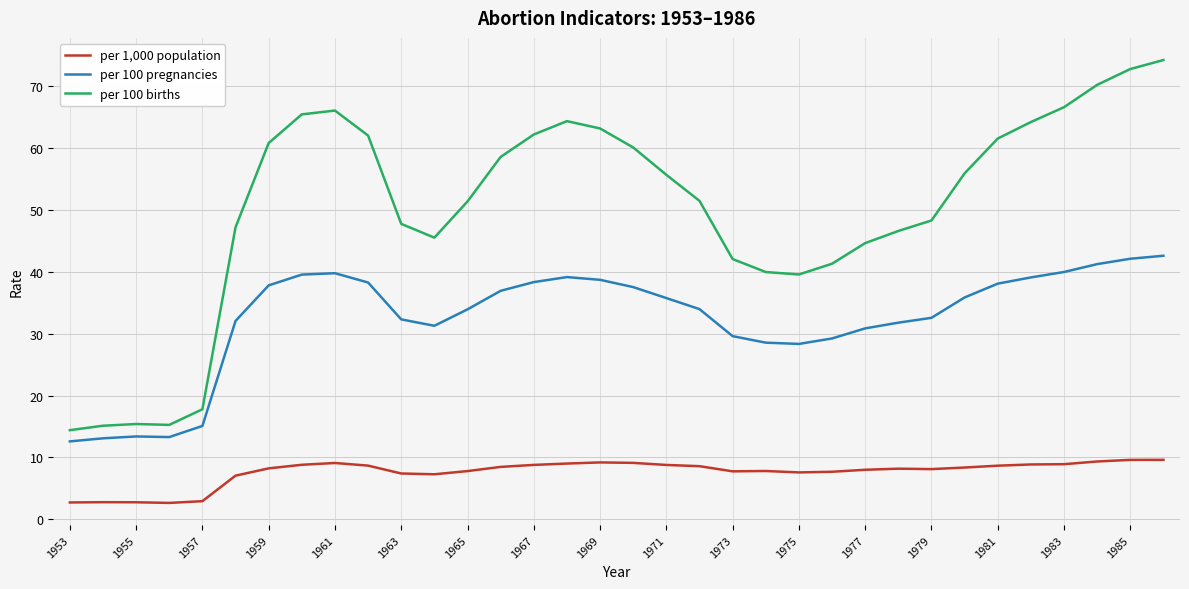

Rank the series by their maximum value, from highest to lowest.

per 100 births, per 100 pregnancies, per 1,000 population